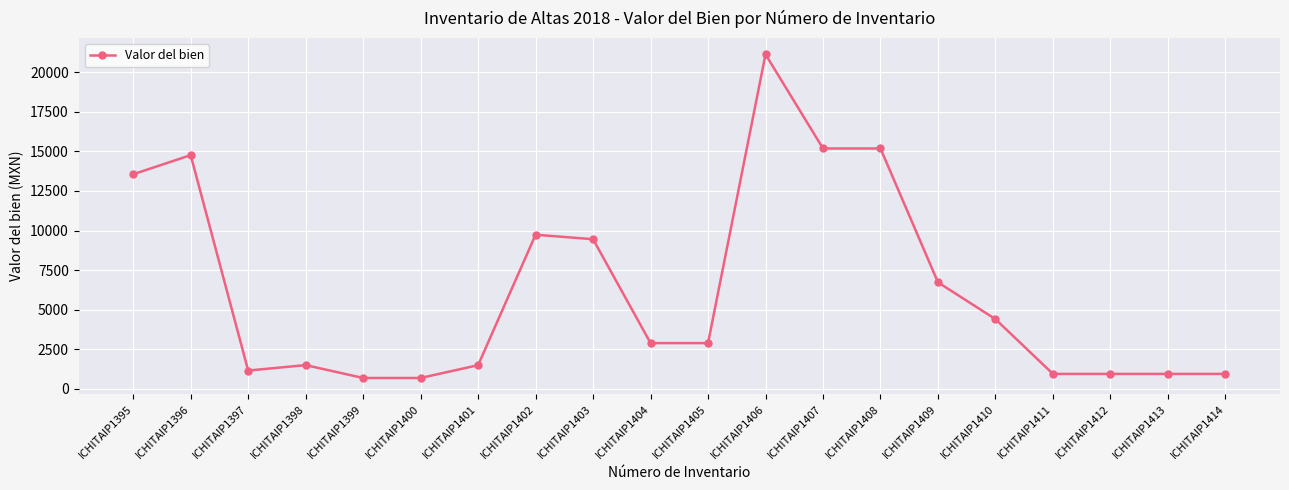

How many lines are shown in the chart?

1